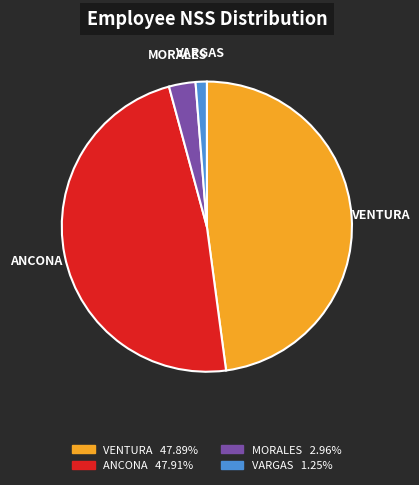

Is the sum of VARGAS and MORALES greater than half?

No